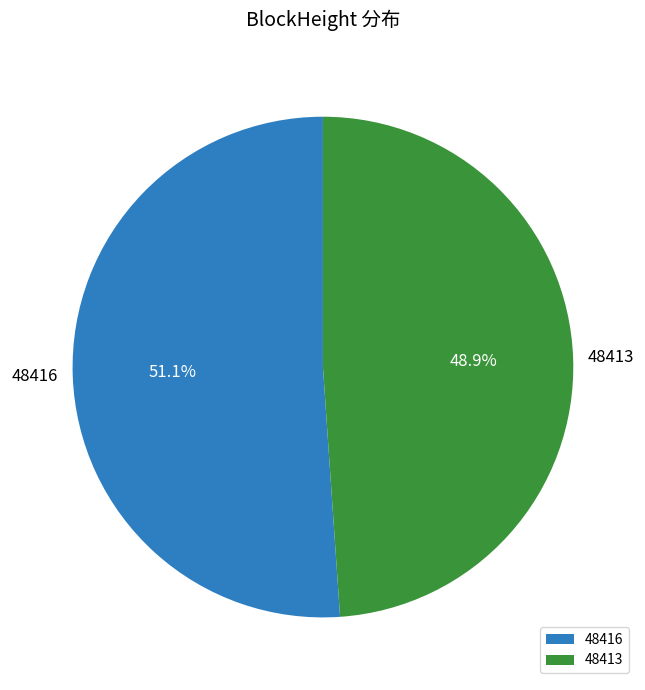

True or false: 48413 accounts for 10% of the total.

False